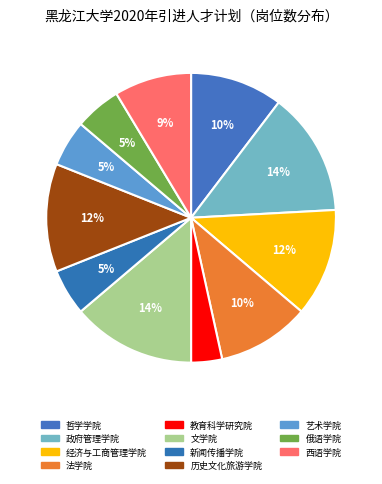

What is the smallest slice in the pie chart?

教育科学研究院